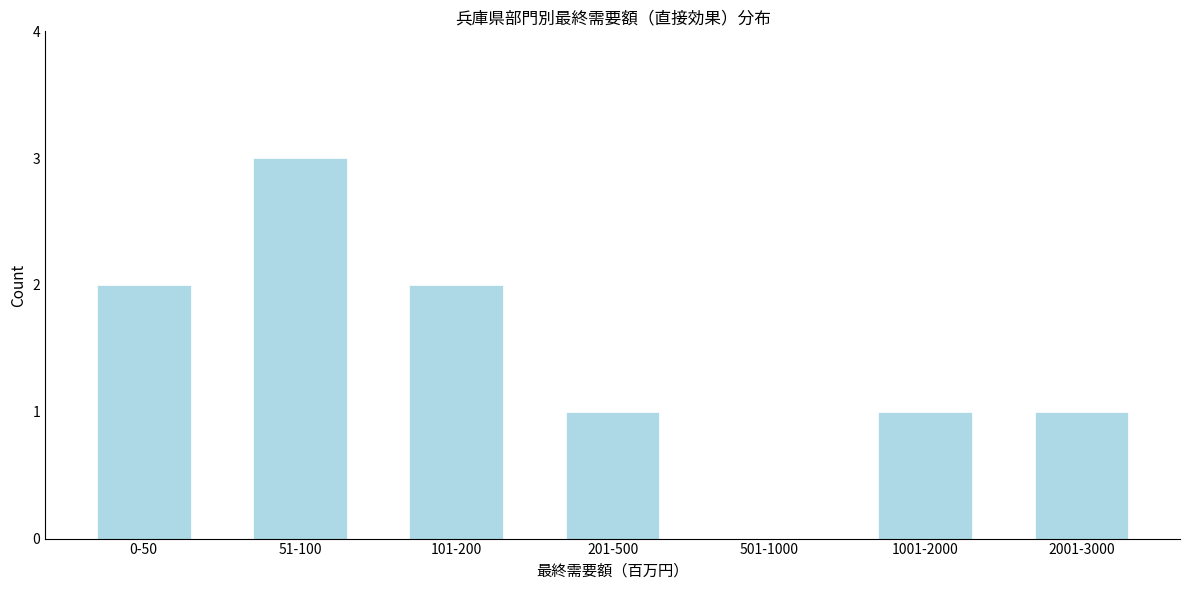

Reading left to right, transcribe all the data shown in this chart.

0-50=2	51-100=3	101-200=2	201-500=1	501-1000=0	1001-2000=1	2001-3000=1